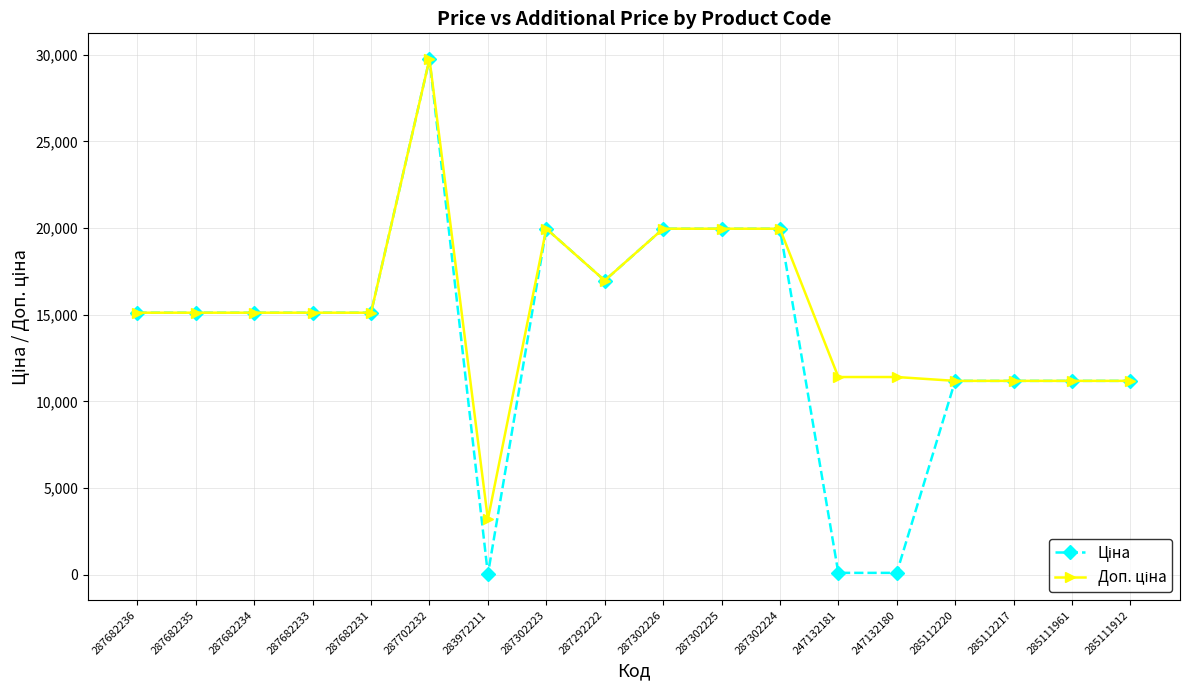

At which category is the sum across all series the highest?

287702232